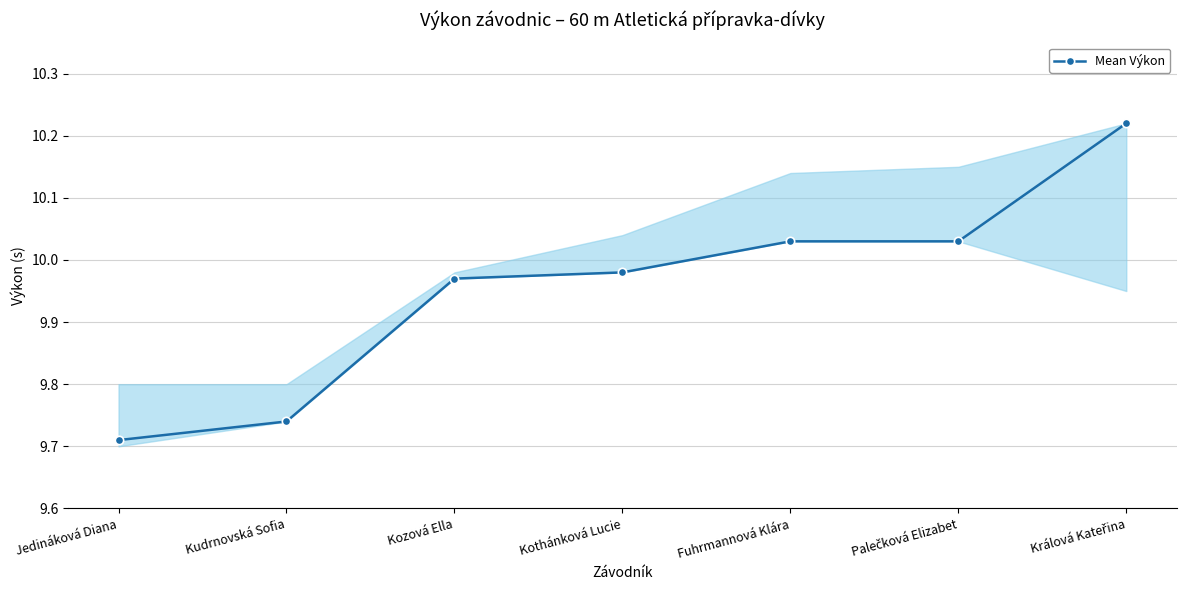

Which label corresponds to the smallest value in the chart?

Jedináková Diana